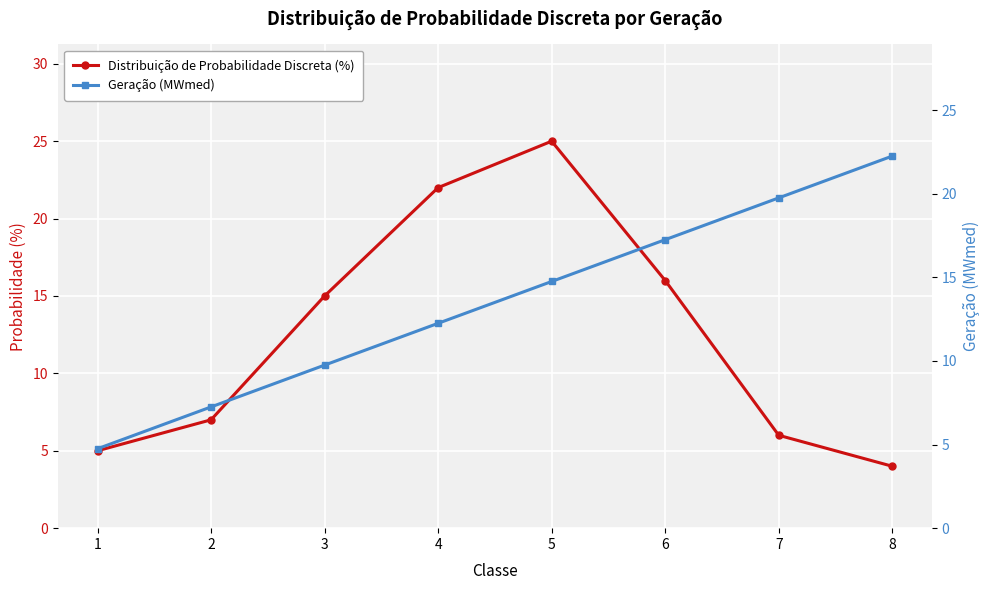

True or false: Distribuição de Probabilidade Discreta (%) and Geração (MWmed) intersect in this chart.

True